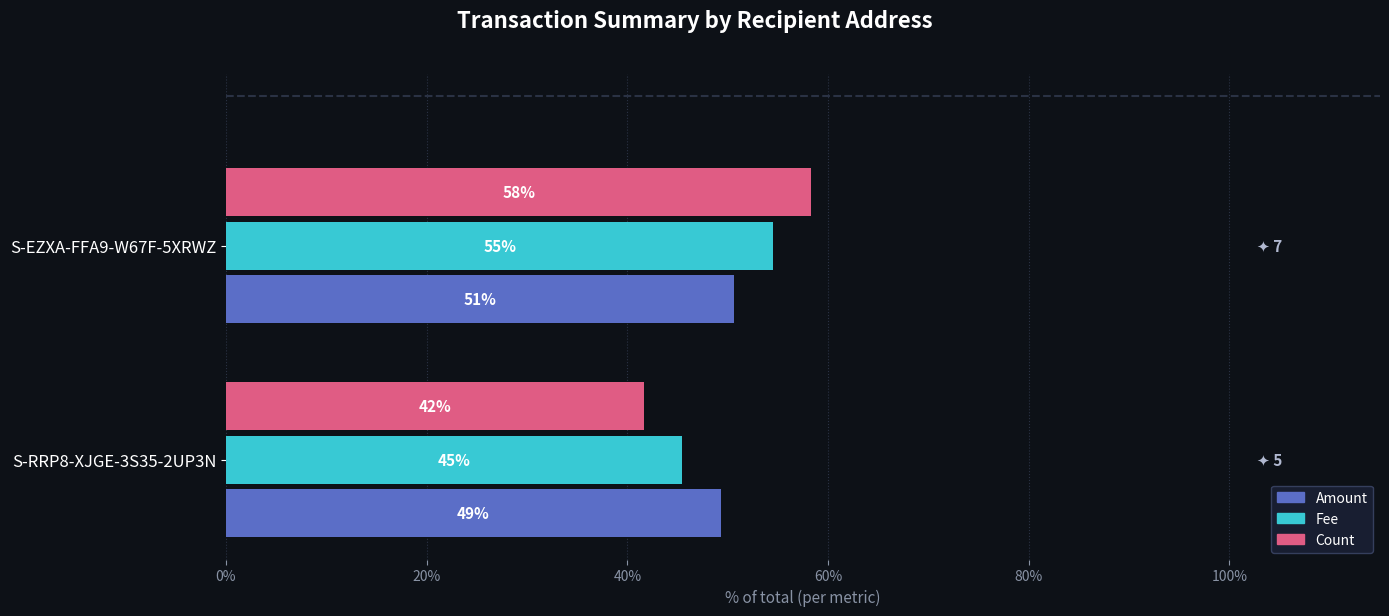

Reading right to left, transcribe all the data shown in this chart.

Amount: 50.7	49.3
Fee: 54.5	45.5
Count: 58.3	41.7